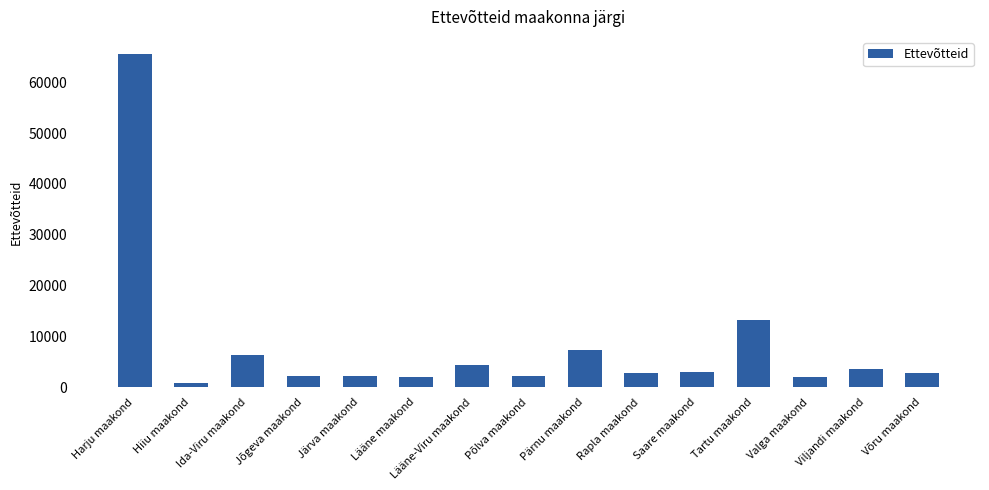

Which label corresponds to the largest value in the chart?

Harju maakond